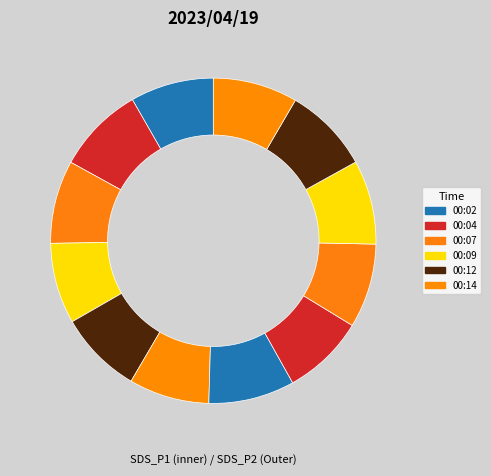

Count the number of slices in the pie.

12